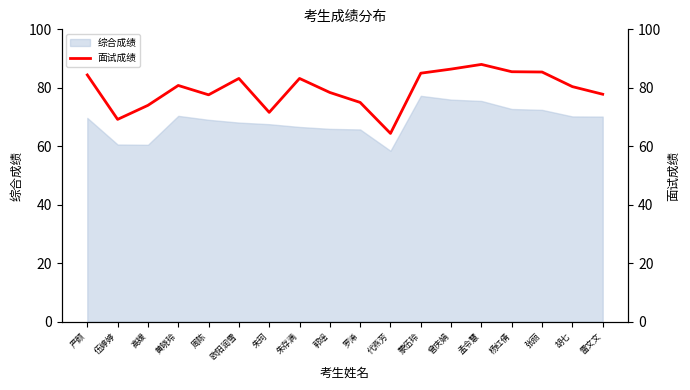

What position from the right is 代燕芳?

8